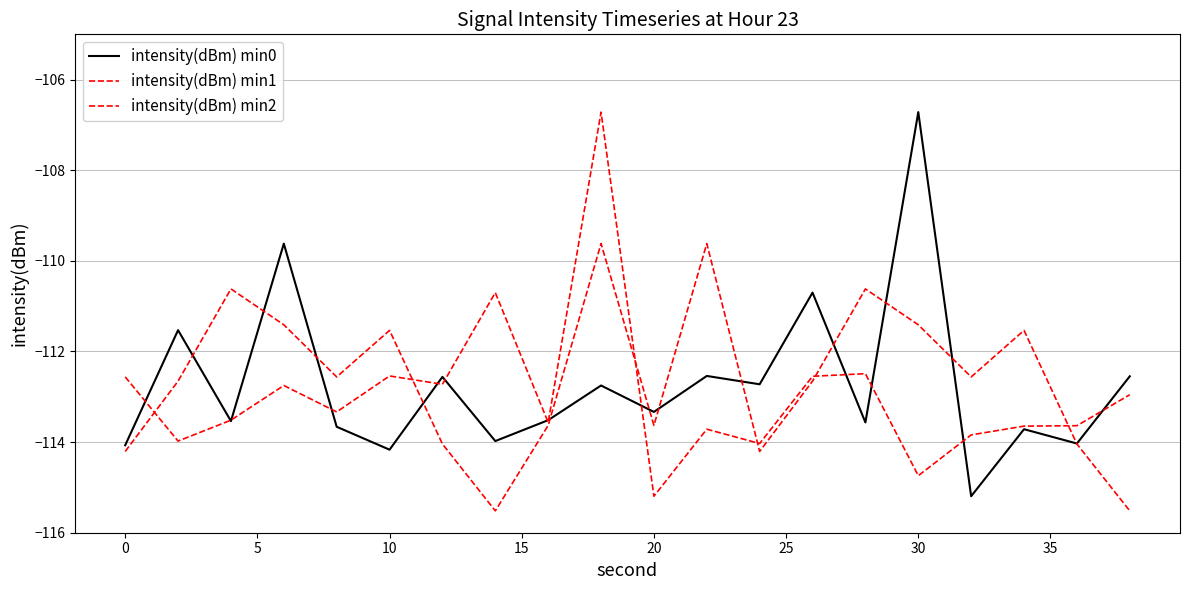

How many lines are shown in the chart?

3